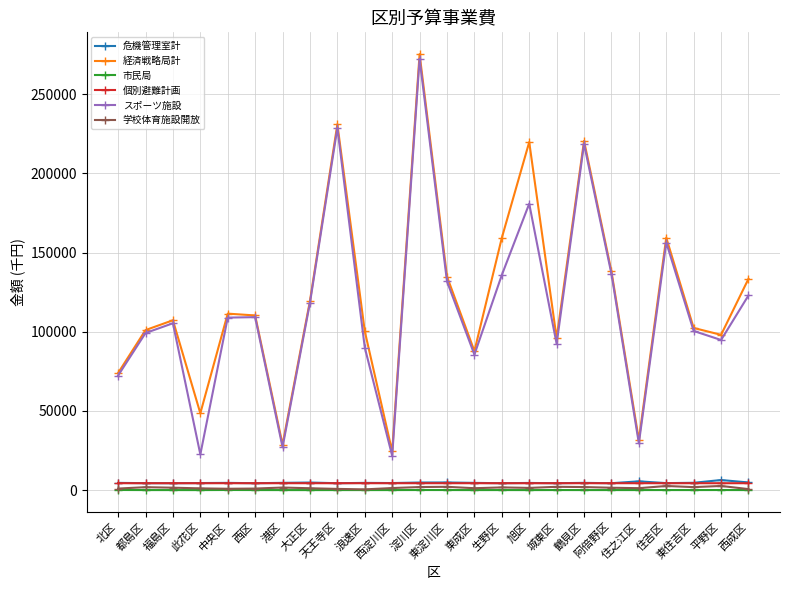

True or false: 経済戦略局計 has more than 1 points higher than both neighbors.

True